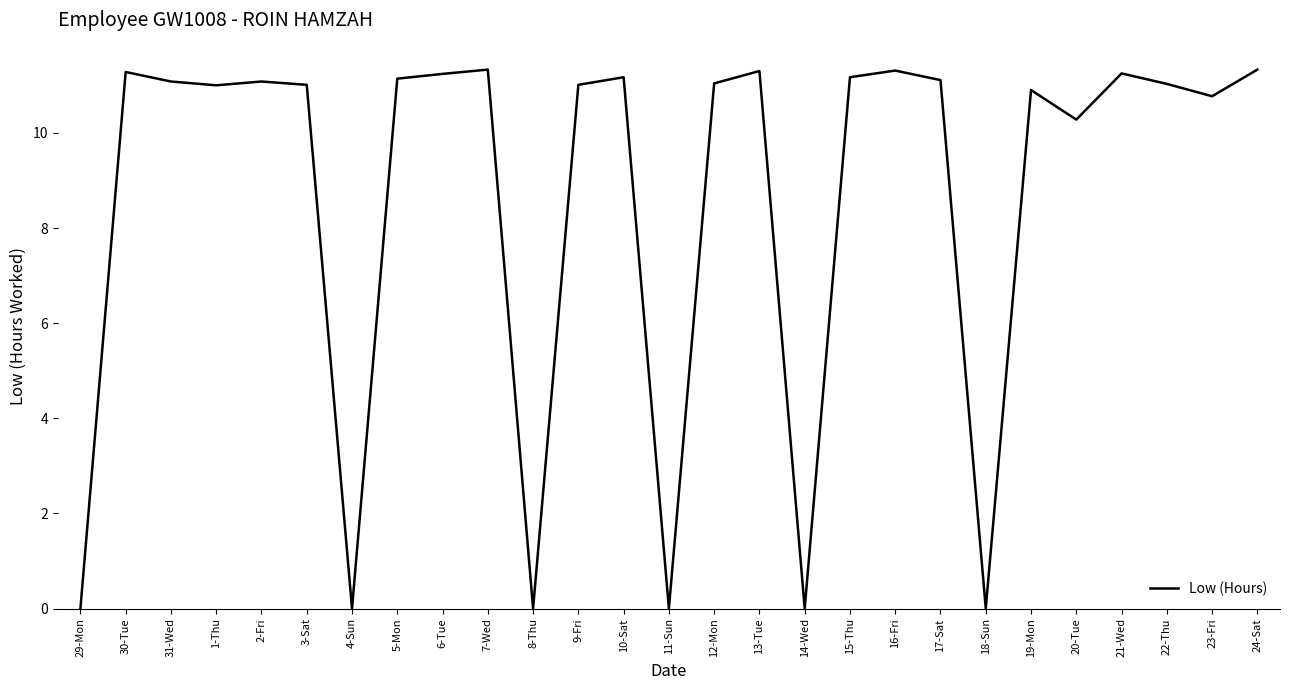

Is it true that the value at 6-Tue is 11.2?

True